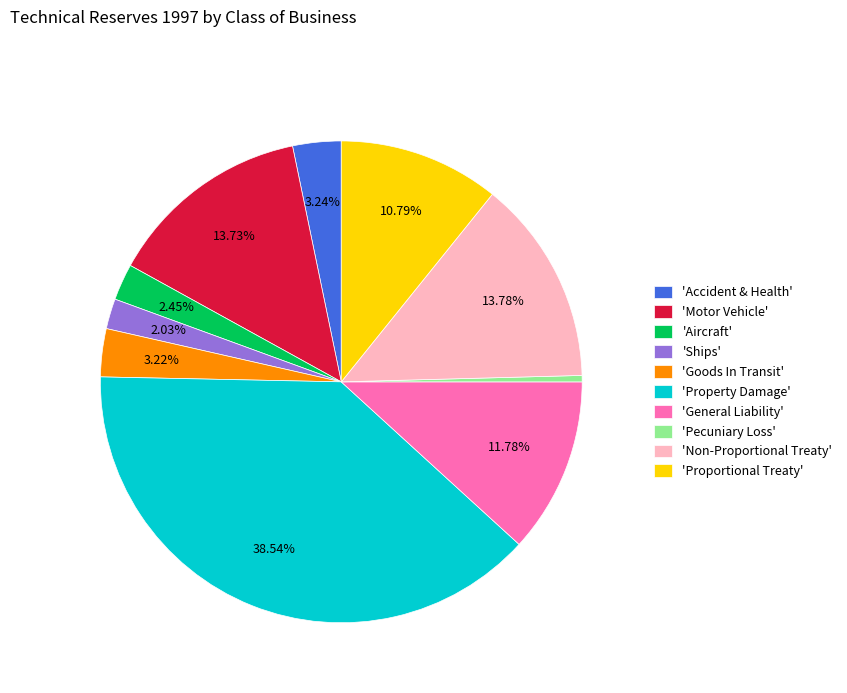

Approximately how many times larger is the value at 'Property Damage' compared to 'Motor Vehicle'?

2.8